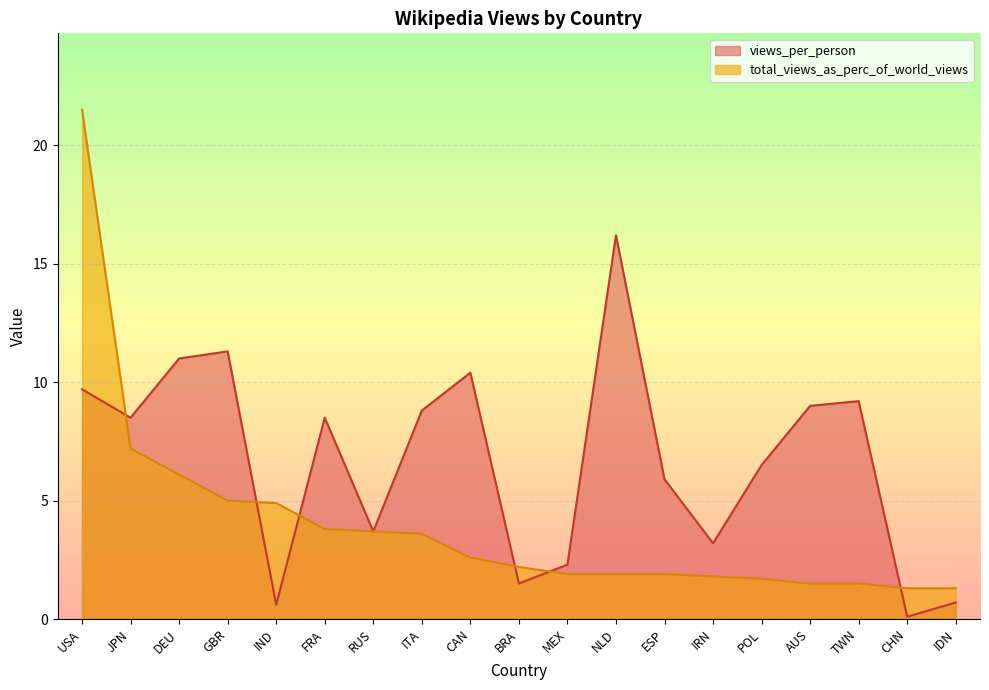

How many lines are shown in the chart?

2